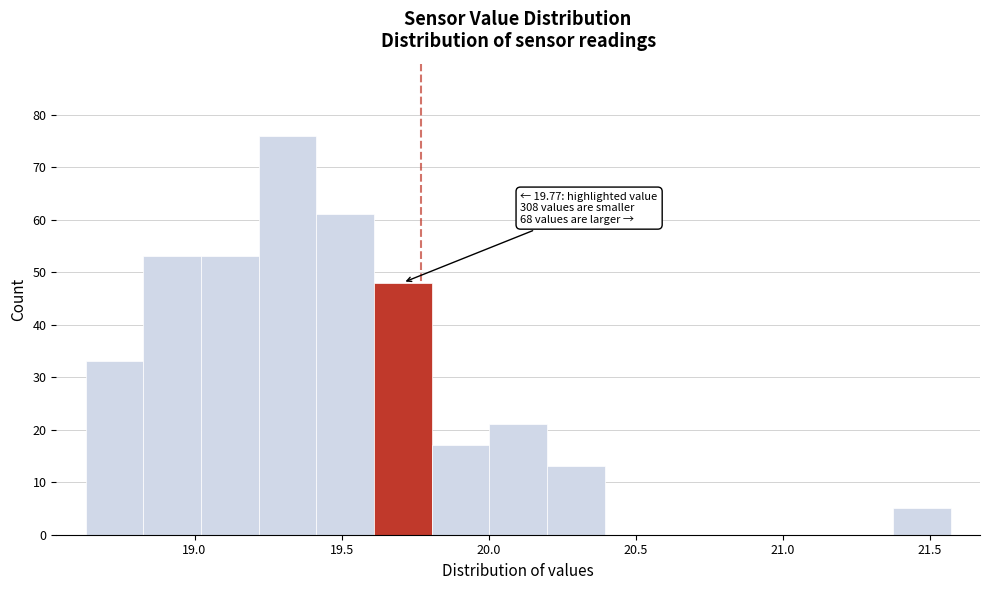

Read against the x-axis, roughly where is the centre of the tallest bar?

19.30